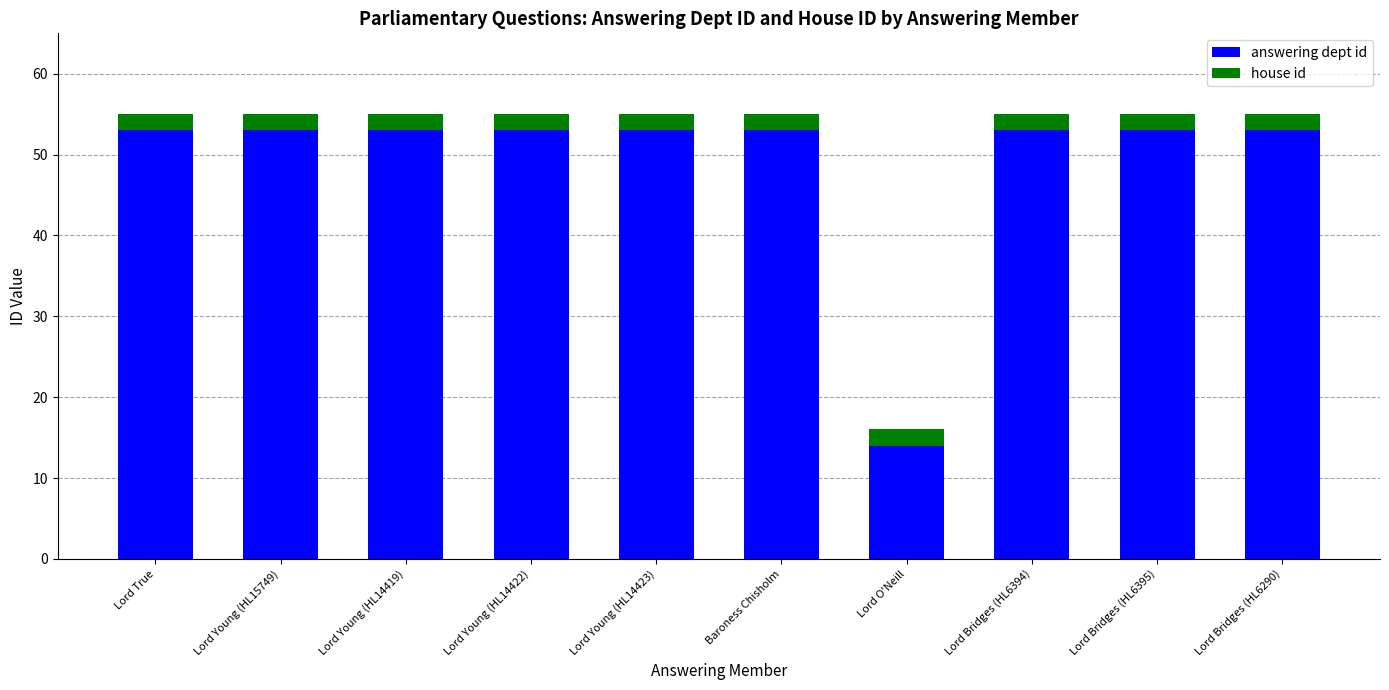

Reading left to right, list the values for the answering dept id series.

Lord True=53	Lord Young (HL15749)=53	Lord Young (HL14419)=53	Lord Young (HL14422)=53	Lord Young (HL14423)=53	Baroness Chisholm=53	Lord O'Neill=14	Lord Bridges (HL6394)=53	Lord Bridges (HL6395)=53	Lord Bridges (HL6290)=53